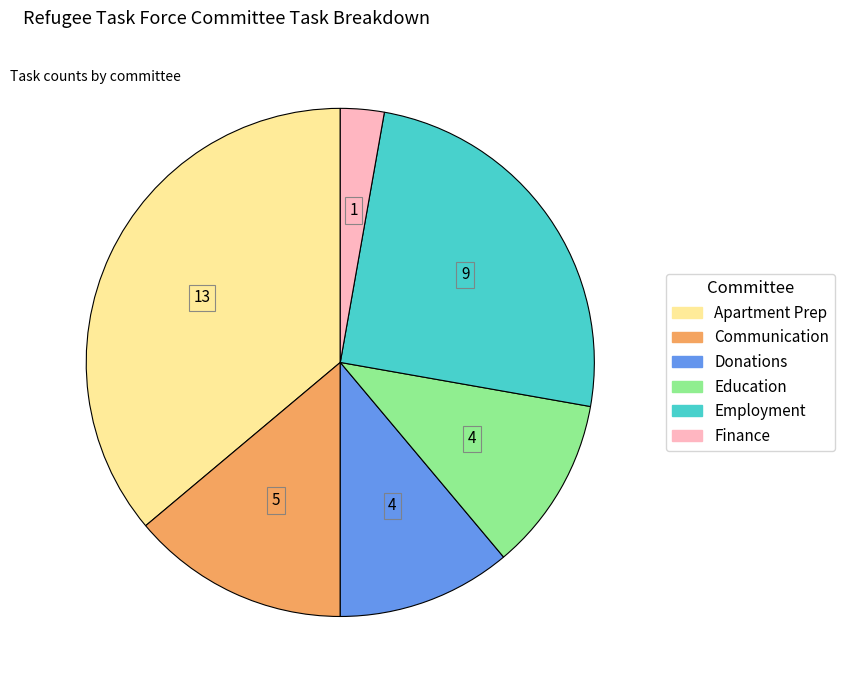

What is the largest slice in the pie chart?

Apartment Prep